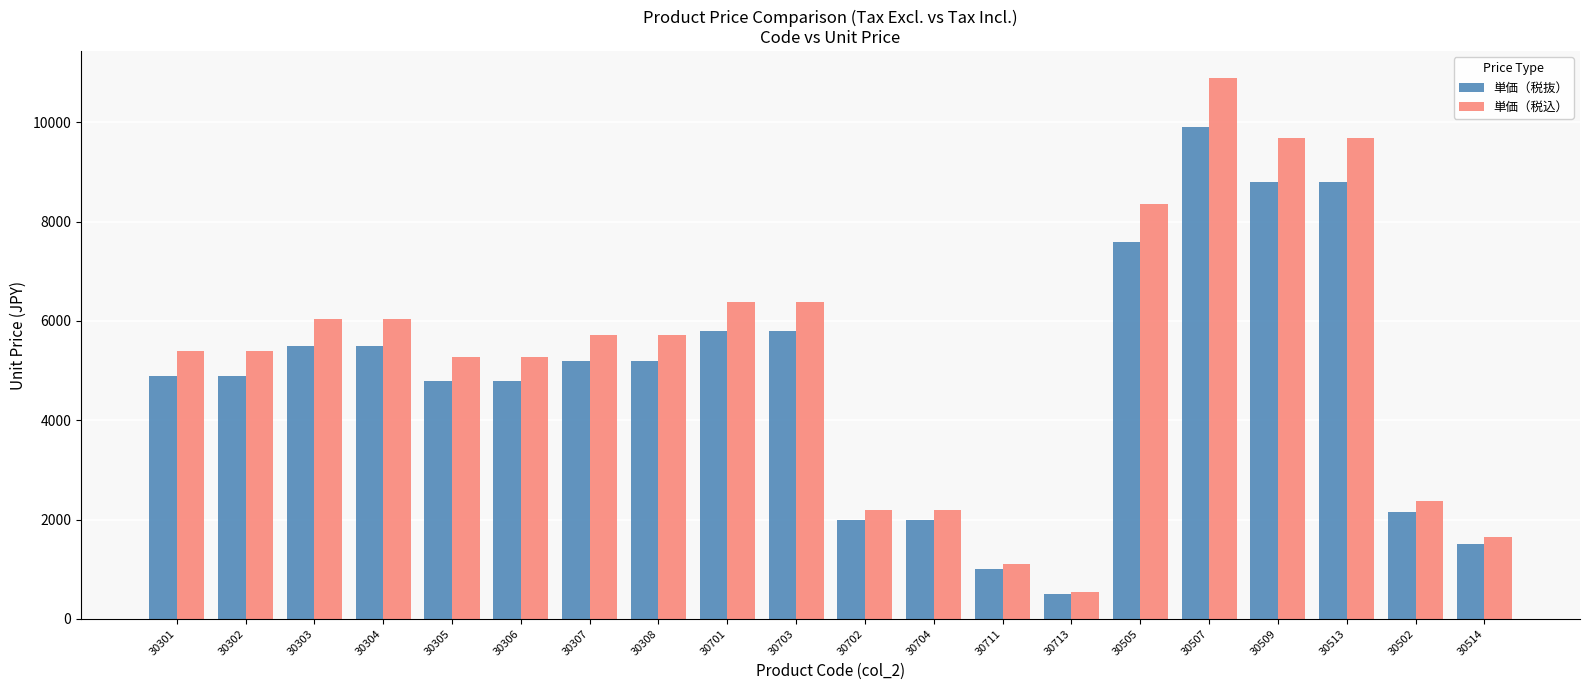

Reading left to right, what are all the values shown in this chart?

単価（税抜）: 30301=4900	30302=4900	30303=5500	30304=5500	30305=4800	30306=4800	30307=5200	30308=5200	30701=5800	30703=5800	30702=2000	30704=2000	30711=1000	30713=500	30505=7600	30507=9900	30509=8800	30513=8800	30502=2150	30514=1500
単価（税込）: 30301=5390	30302=5390	30303=6050	30304=6050	30305=5280	30306=5280	30307=5720	30308=5720	30701=6380	30703=6380	30702=2200	30704=2200	30711=1100	30713=550	30505=8360	30507=10890	30509=9680	30513=9680	30502=2365	30514=1650